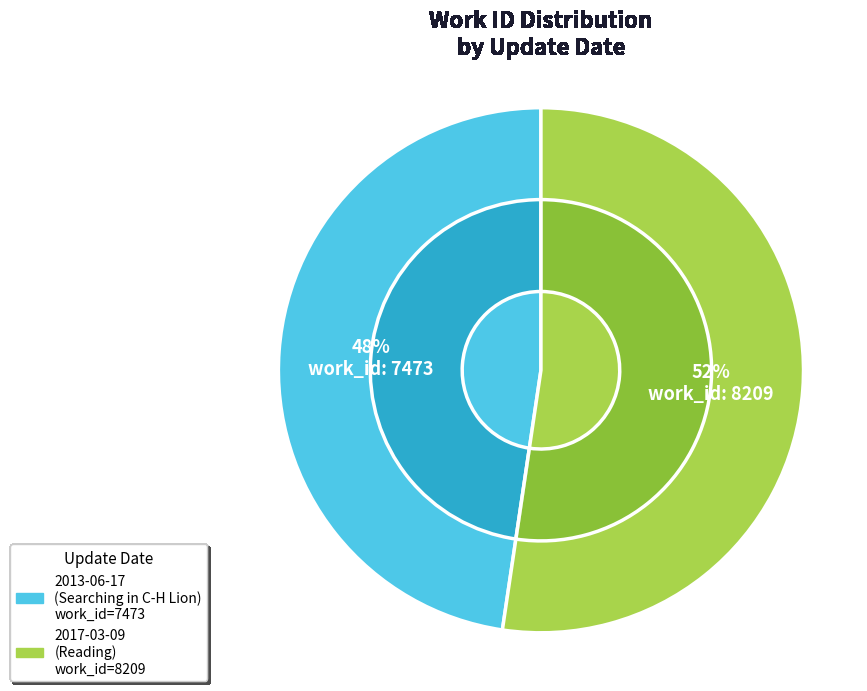

The 2013-06-17 slice represents 48% of the pie. True or false?

True